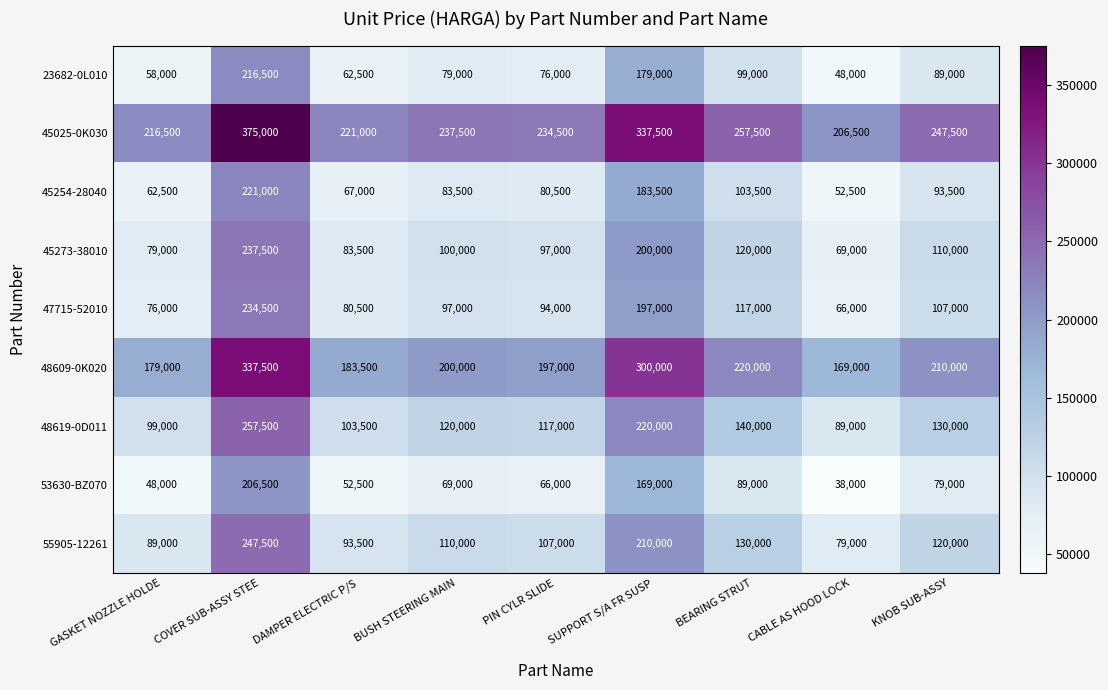

At which category is the sum across all series the highest?

COVER SUB-ASSY STEE